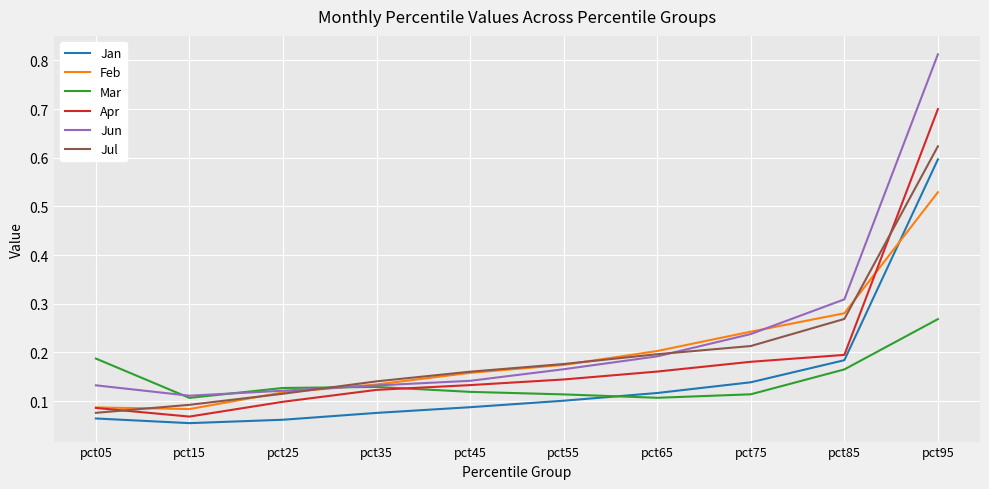

Is it true that Mar equals 0.1 at pct55?

True